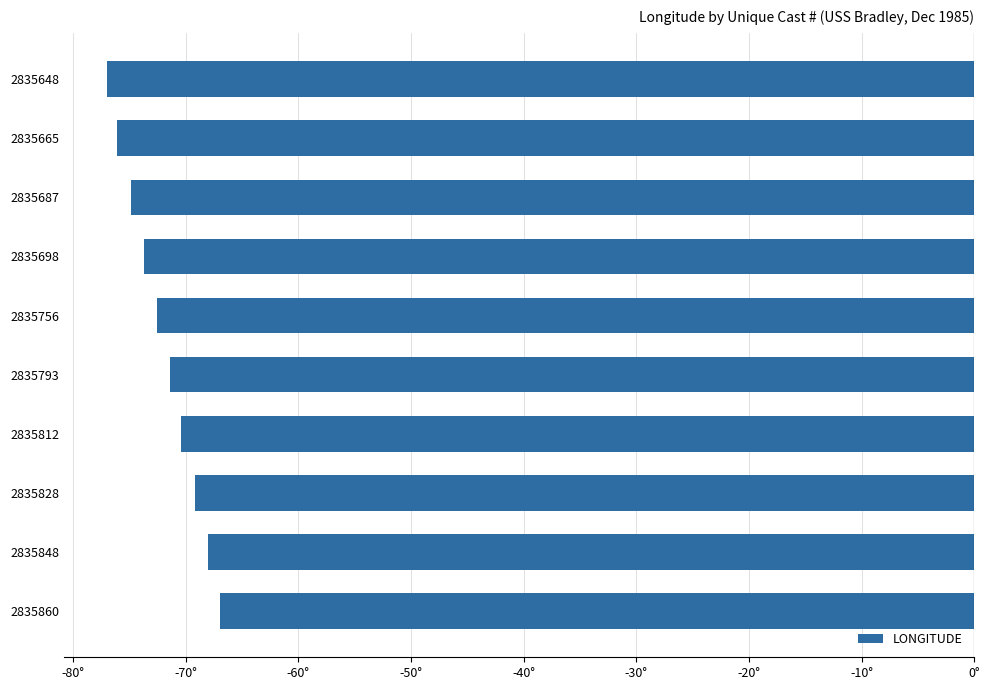

List the labels in order of value, smallest first.

2835648, 2835665, 2835687, 2835698, 2835756, 2835793, 2835812, 2835828, 2835848, 2835860